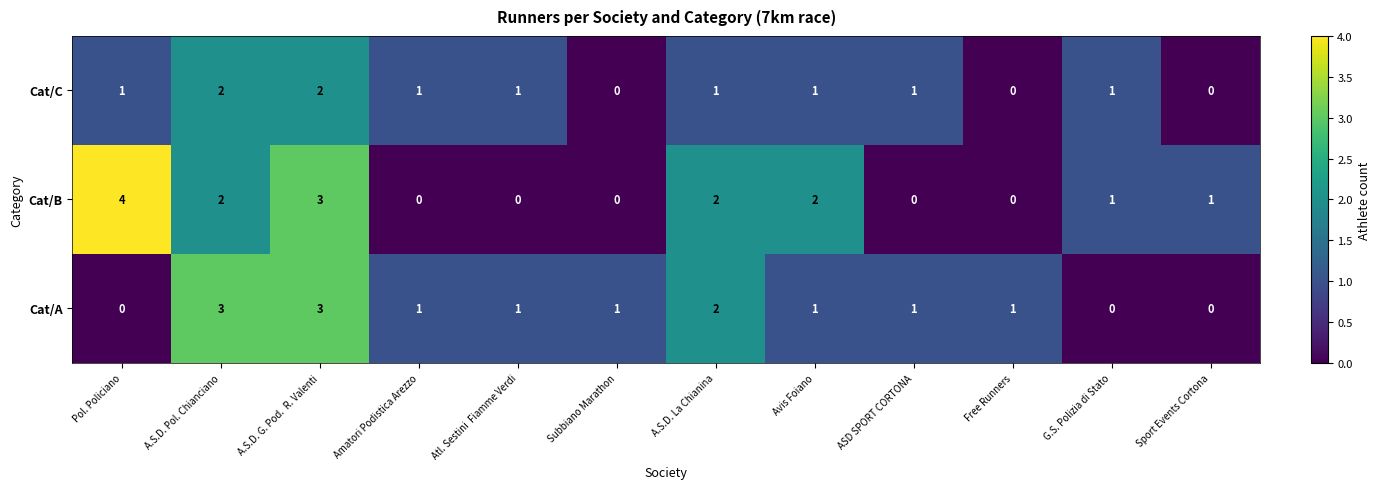

Which series has the largest total across all categories?

Cat/B